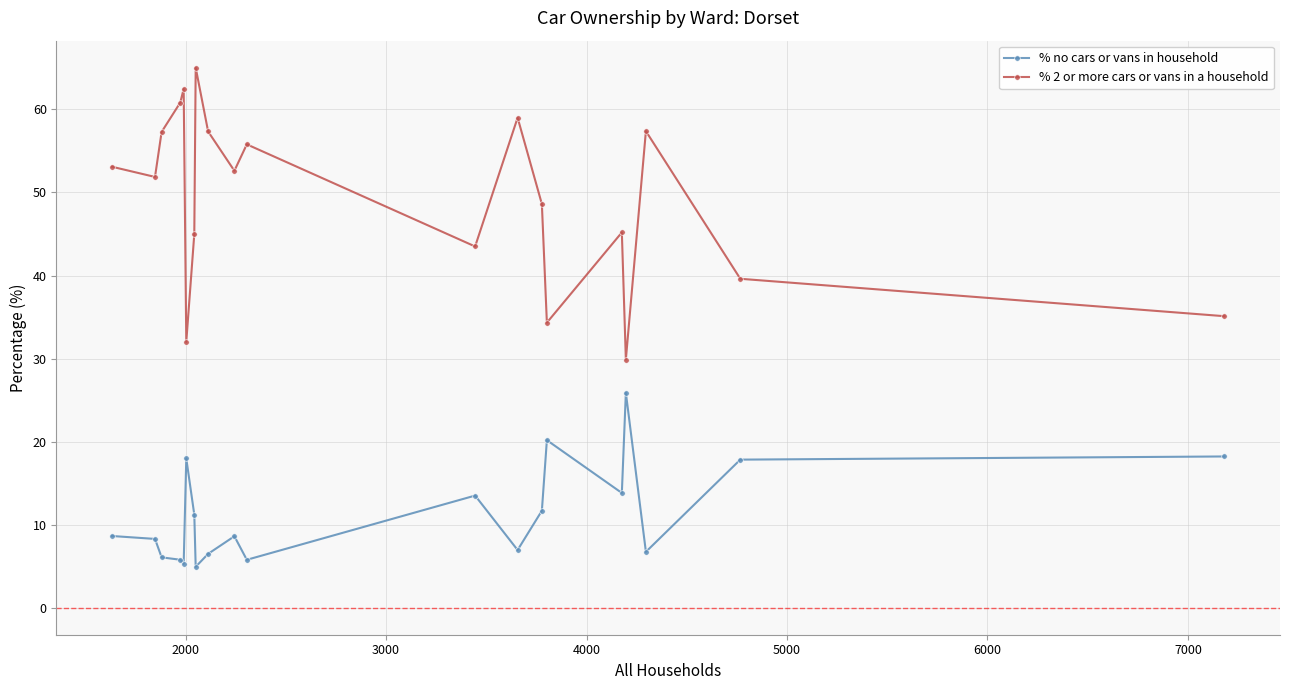

Which series has the widest spread of values?

% 2 or more cars or vans in a household